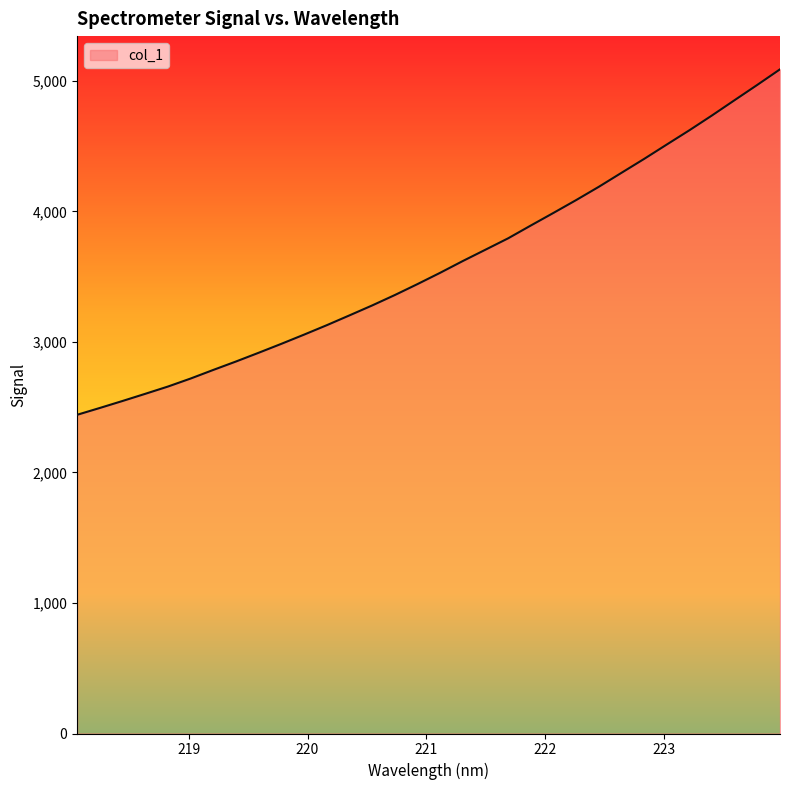

Reading left to right, extract all data points from this chart.

2441.8	2494.1	2547.6	2602.4	2658.1	2719.6	2785.6	2850.1	2917.1	2985.5	3056.0	3128.1	3203.3	3279.3	3359.1	3443.0	3529.6	3619.8	3706.7	3793.8	3891.9	3988.5	4086.7	4188.3	4295.5	4402.0	4512.3	4621.7	4735.4	4852.7	4969.5	5088.5